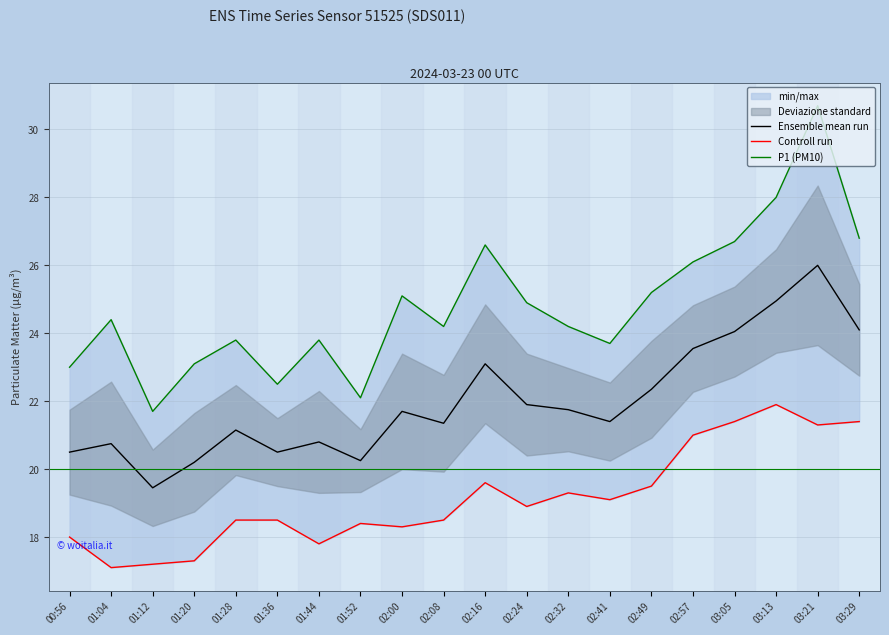

Which has a higher value, 01:36 or 02:16?

02:16